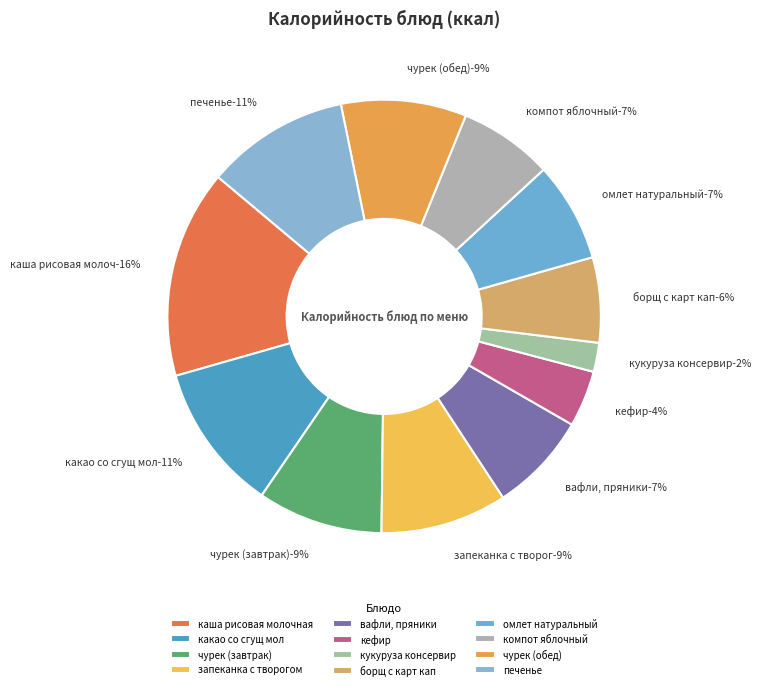

How many slices are in this pie chart?

12